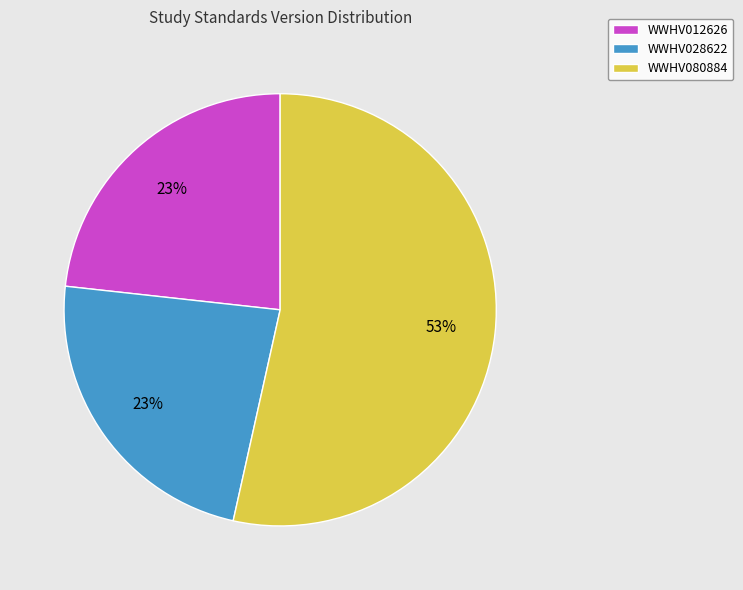

What is the majority slice?

WWHV080884